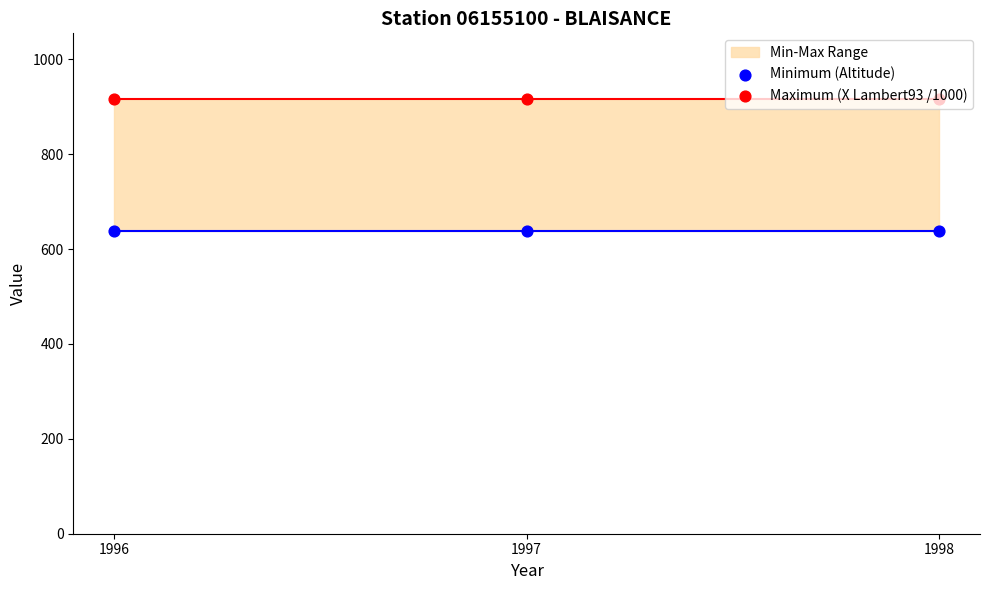

Is the value of Maximum (X Lambert93 /1000) at 1998 greater than the value of Minimum (Altitude) at 1997?

Yes